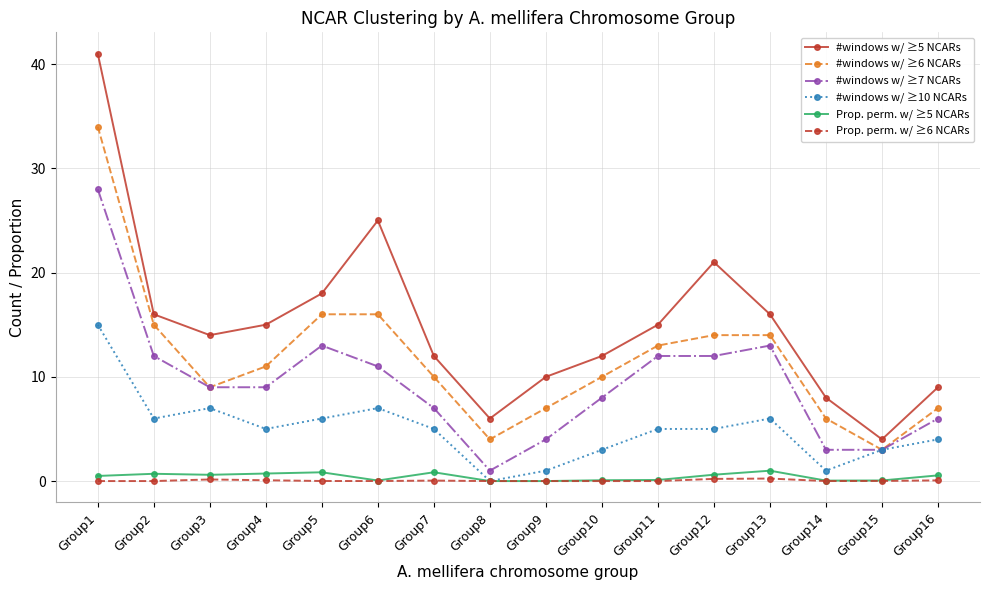

How many lines are shown in the chart?

6